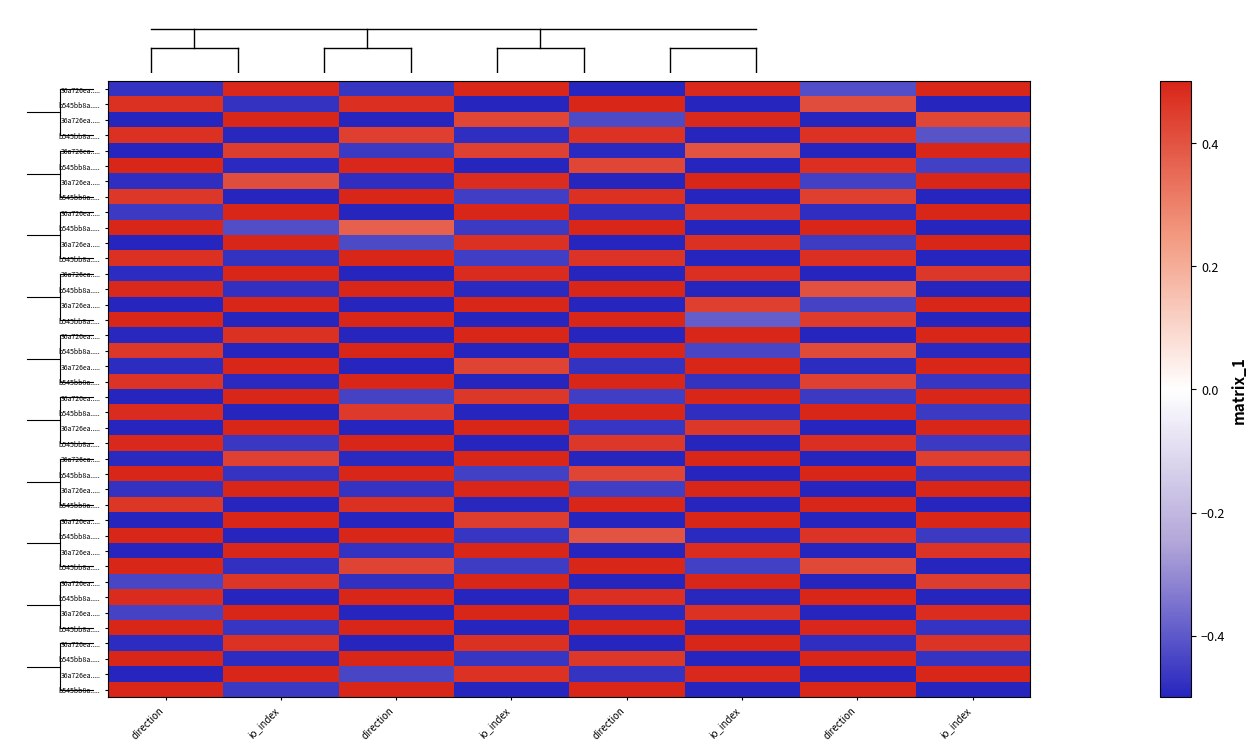

At how many categories does at least one series exceed 0?

8